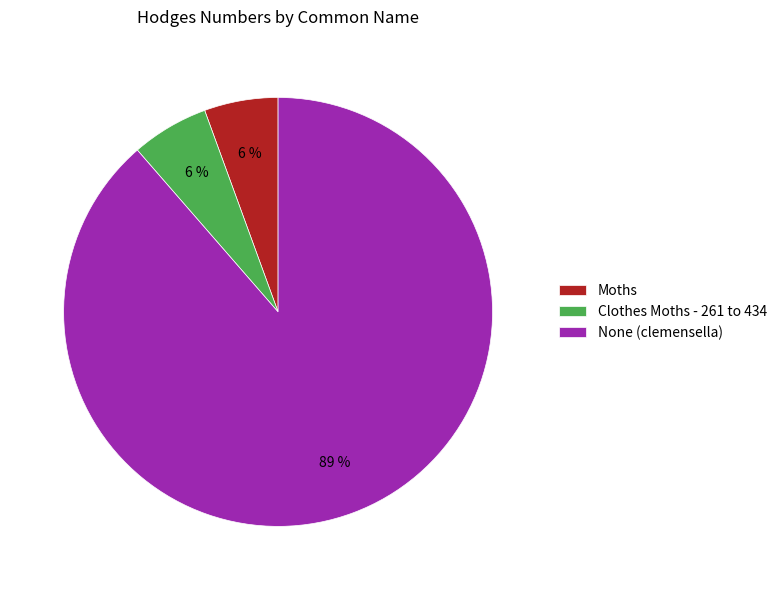

Is None (clemensella) the majority of the pie?

Yes